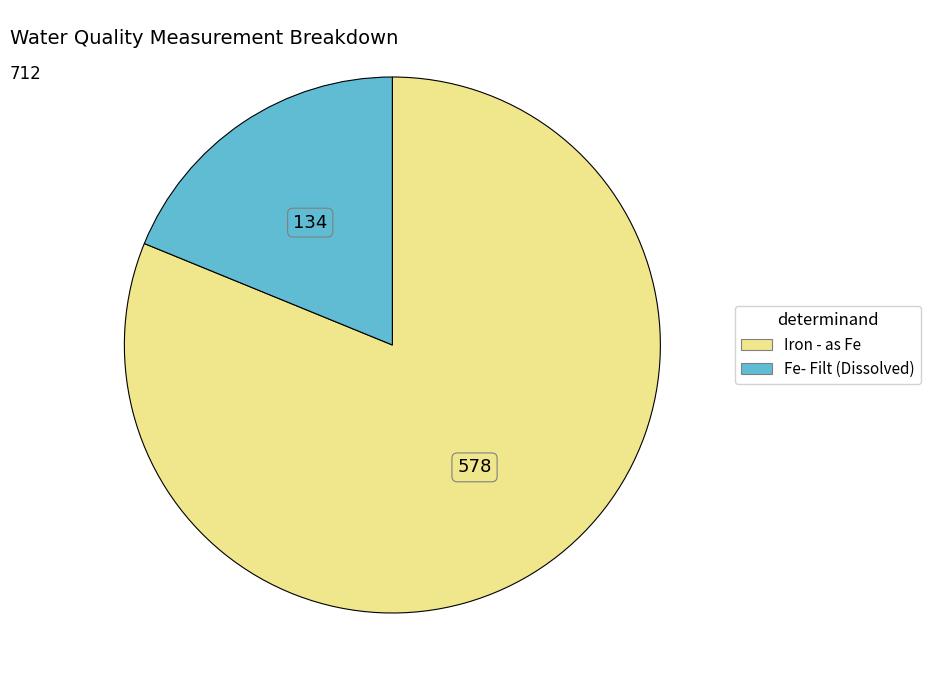

Which has a higher value, Fe- Filt (Dissolved) or Iron - as Fe?

Iron - as Fe